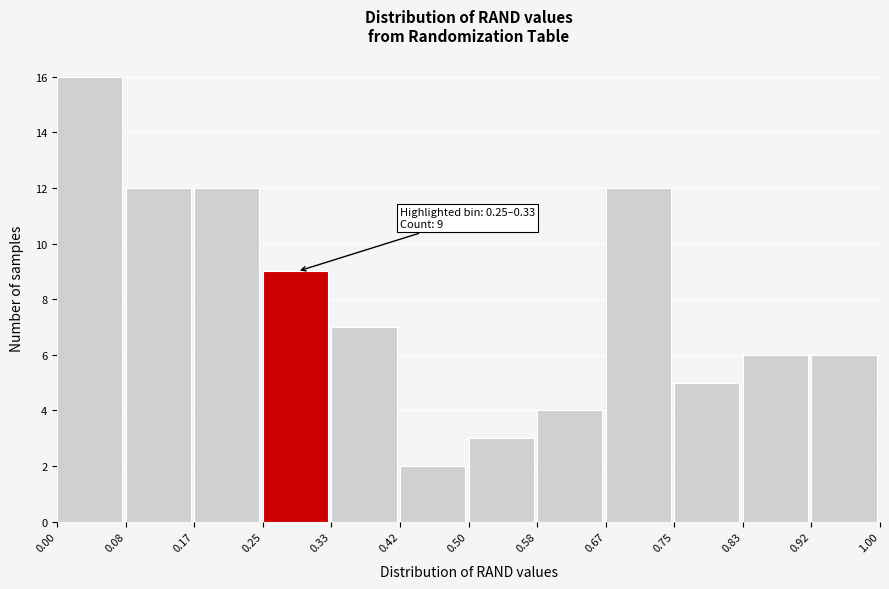

Over which range of the x-axis is the bar tallest?

0.00 to 0.08